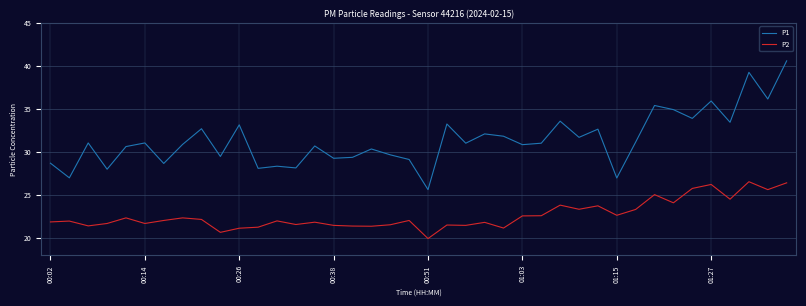

List the series in order of their peak value, lowest first.

P2, P1